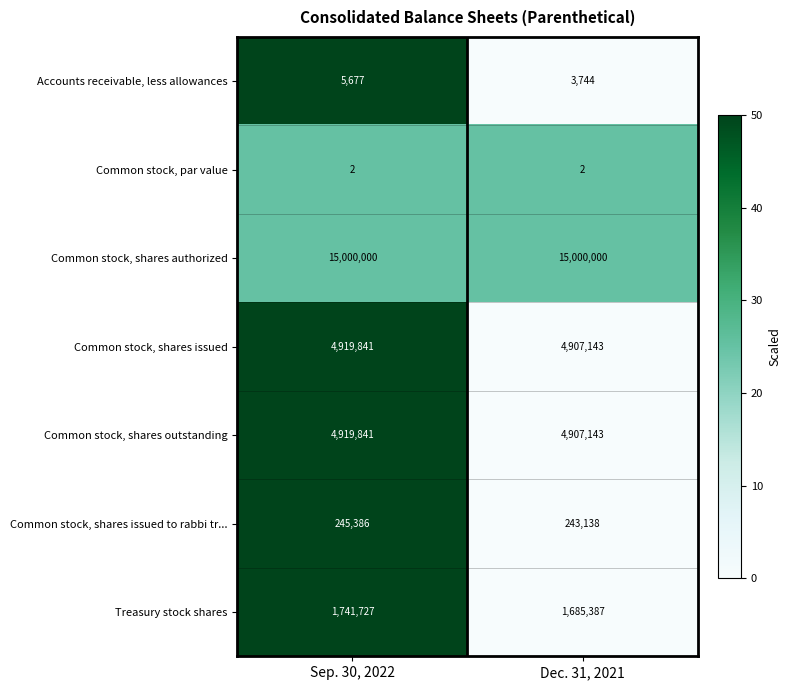

Which series has the largest range (max minus min)?

Treasury stock shares